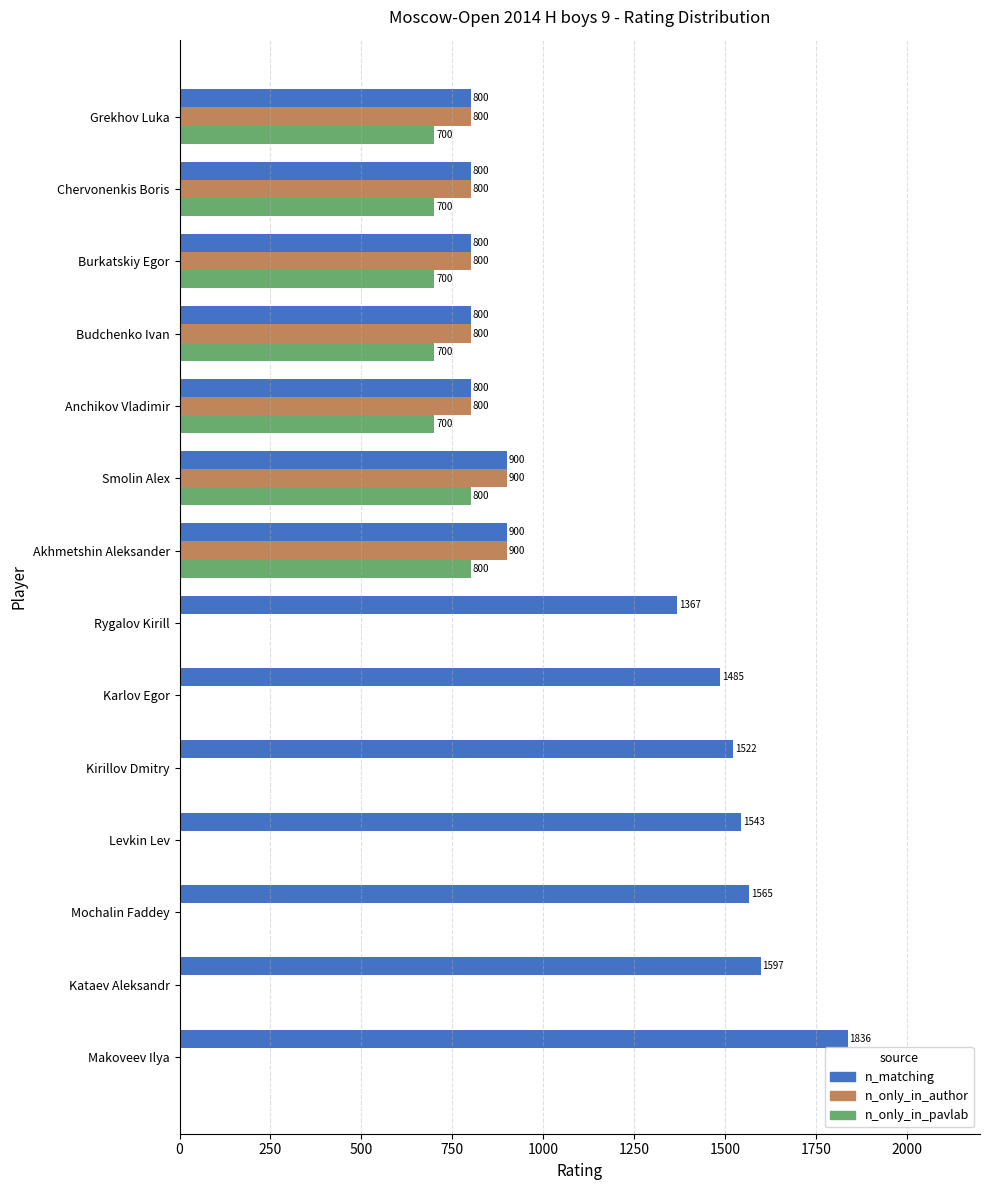

The n_only_in_pavlab series shows 356 at Kirillov Dmitry. True or false?

False